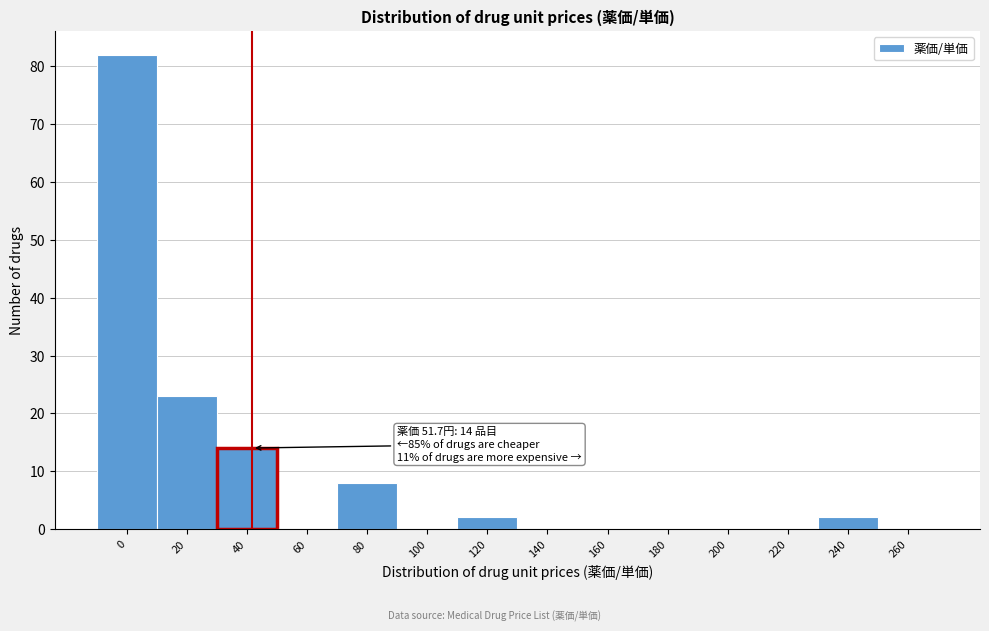

Reading right to left, what are all the values shown in this chart?

260=0	240=2	220=0	200=0	180=0	160=0	140=0	120=2	100=0	80=8	60=0	40=14	20=23	0=82